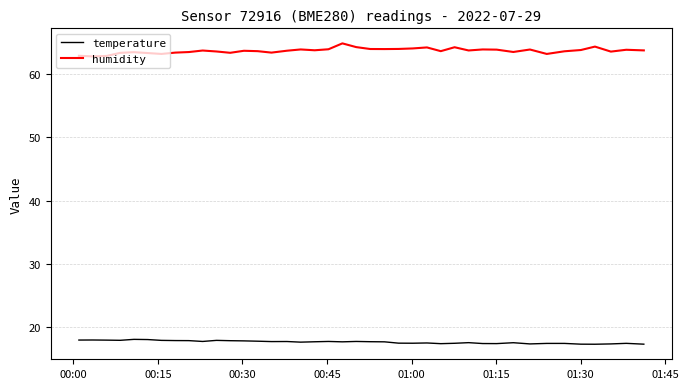

What is the lowest value of the temperature series?

17.3